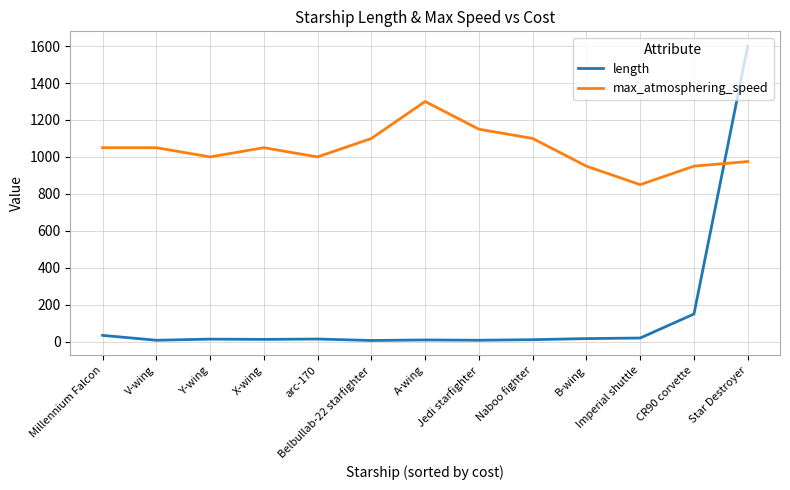

Rank the series by their average value, from highest to lowest.

max_atmosphering_speed, length